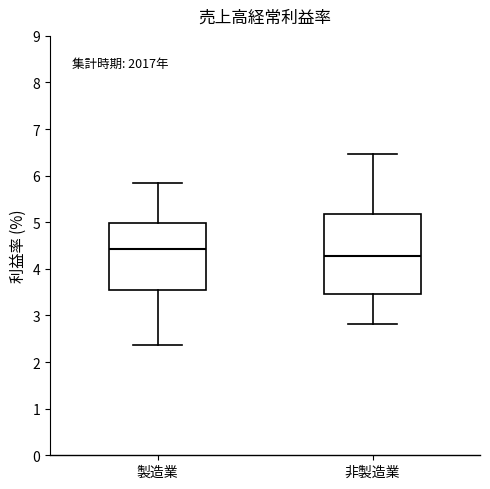

Which box's median line is the lowest?

非製造業